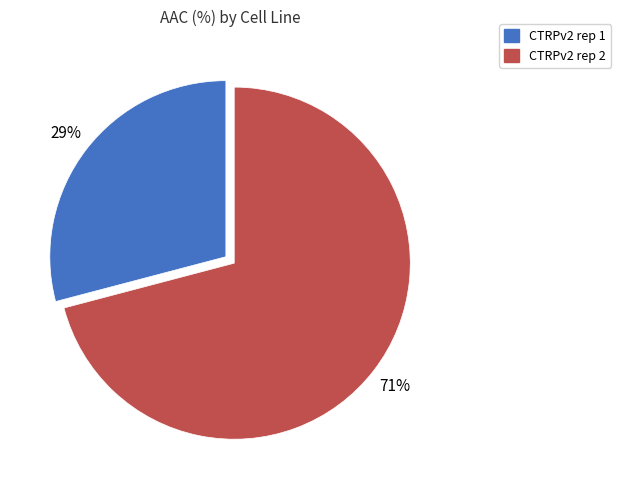

Which category has the smallest portion of the pie?

CTRPv2 rep 1